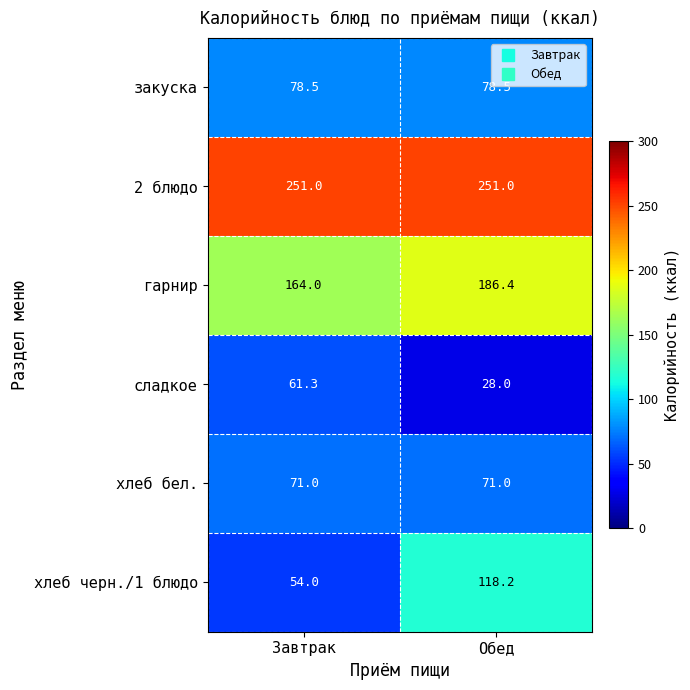

Which label corresponds to the smallest value in the chart?

Обед